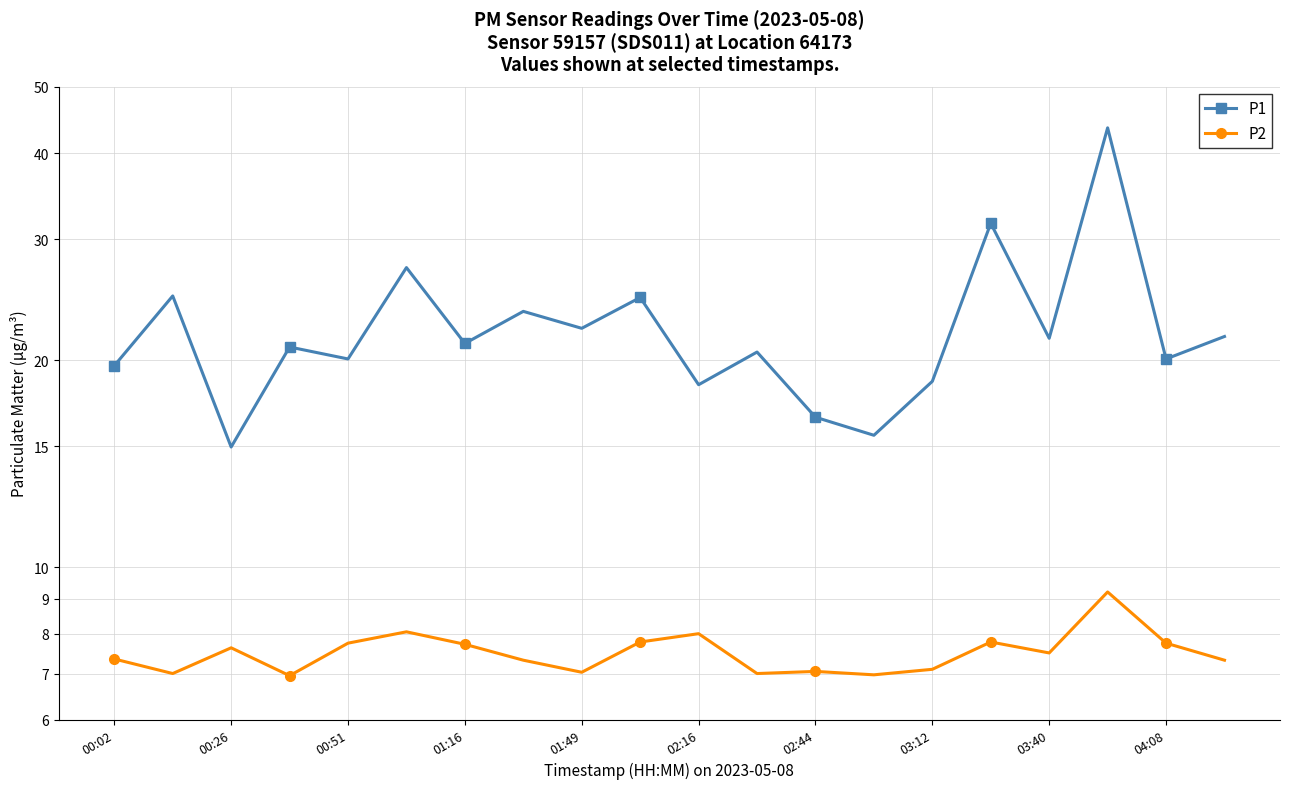

Reading left to right, extract all data points from this chart.

P1: 19.6	24.8	14.9	20.9	20.1	27.3	21.1	23.6	22.2	24.7	18.4	20.6	16.5	15.6	18.6	31.6	21.5	43.5	20.1	21.6
P2: 7.3	7.0	7.6	7.0	7.8	8.1	7.7	7.3	7.0	7.8	8.0	7.0	7.0	7.0	7.1	7.8	7.5	9.2	7.8	7.3